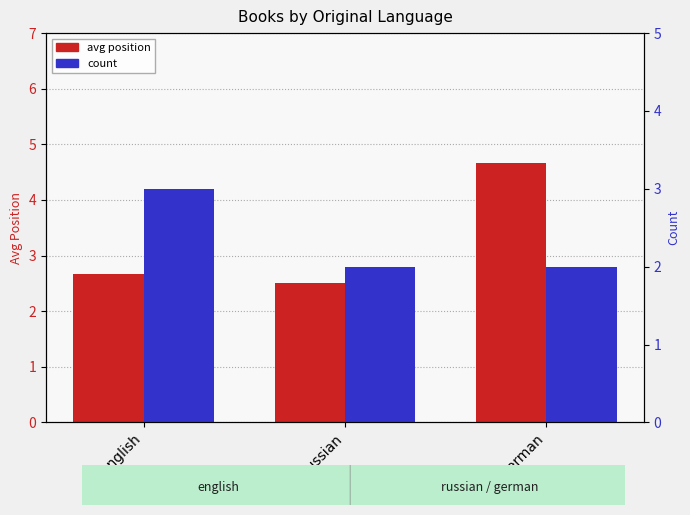

List the series in order of their overall mean, highest first.

avg position, count